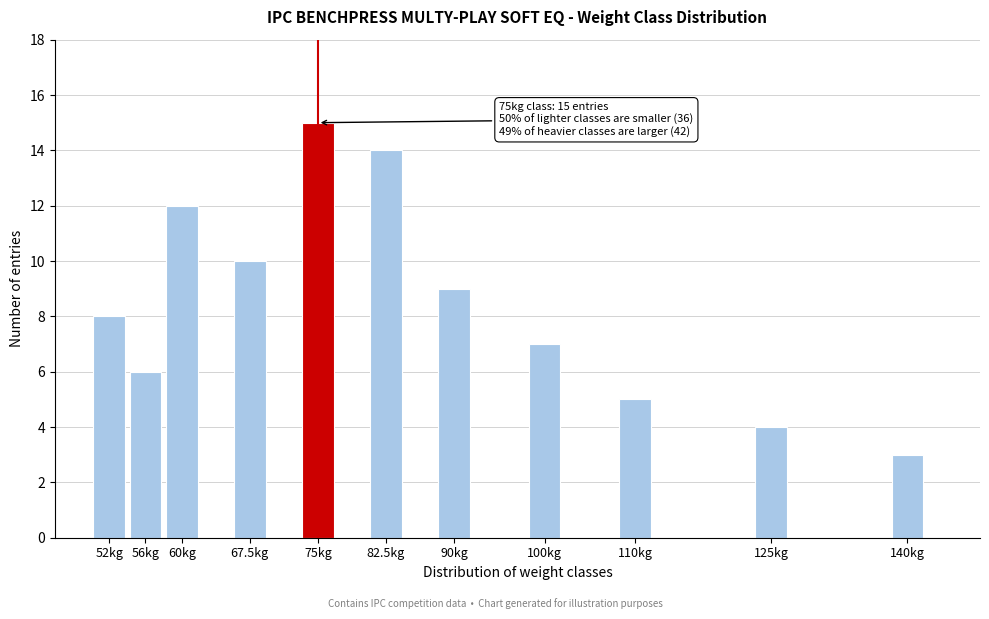

Reading right to left, extract all data points from this chart.

140kg=3	125kg=4	110kg=5	100kg=7	90kg=9	82.5kg=14	75kg=15	67.5kg=10	60kg=12	56kg=6	52kg=8